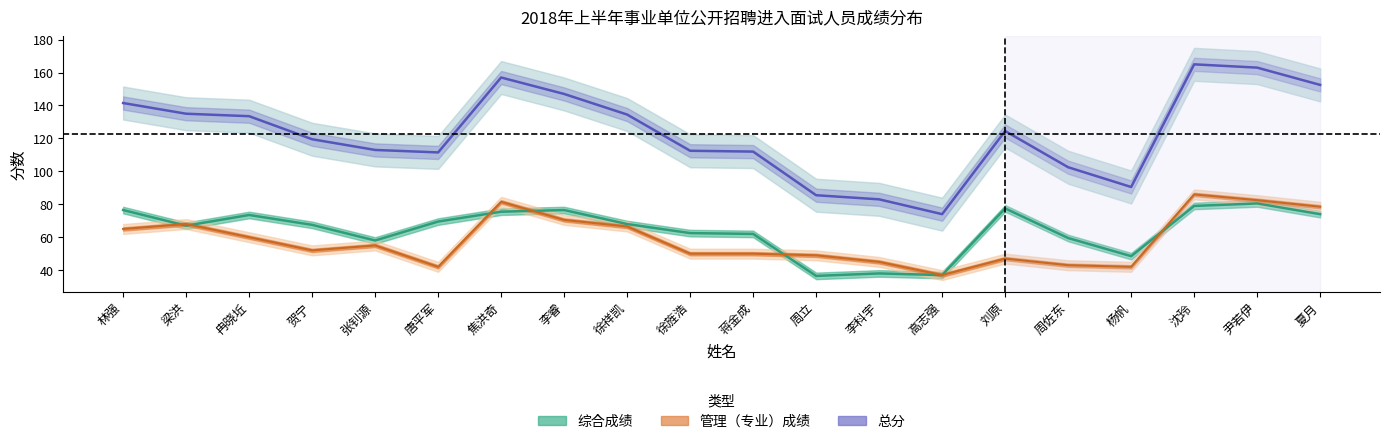

Rank the series at 唐平军 from lowest to highest value.

管理（专业）成绩, 综合成绩, 总分